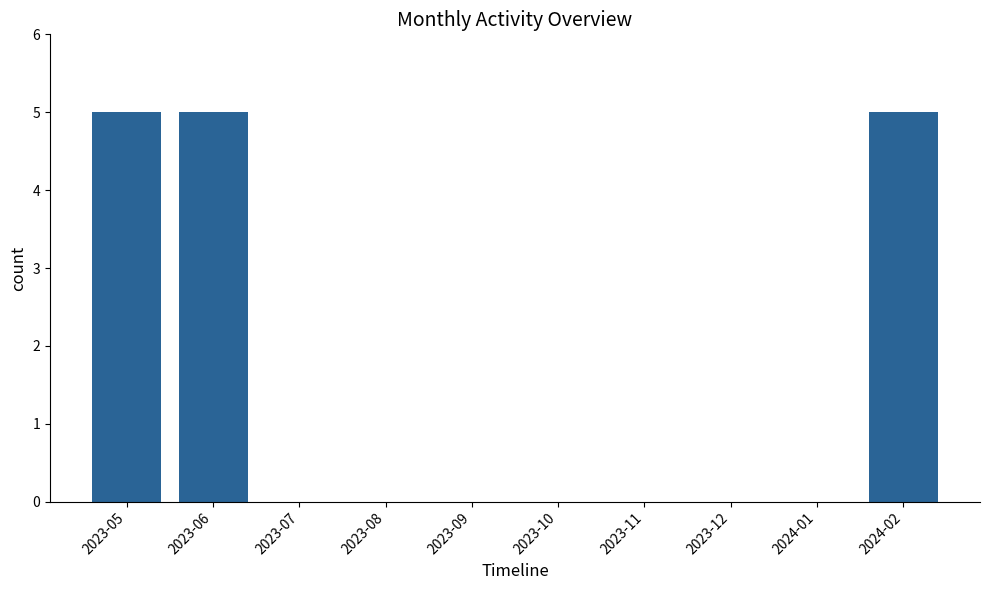

What is the difference between the values at 2023-08 and 2024-02?

5